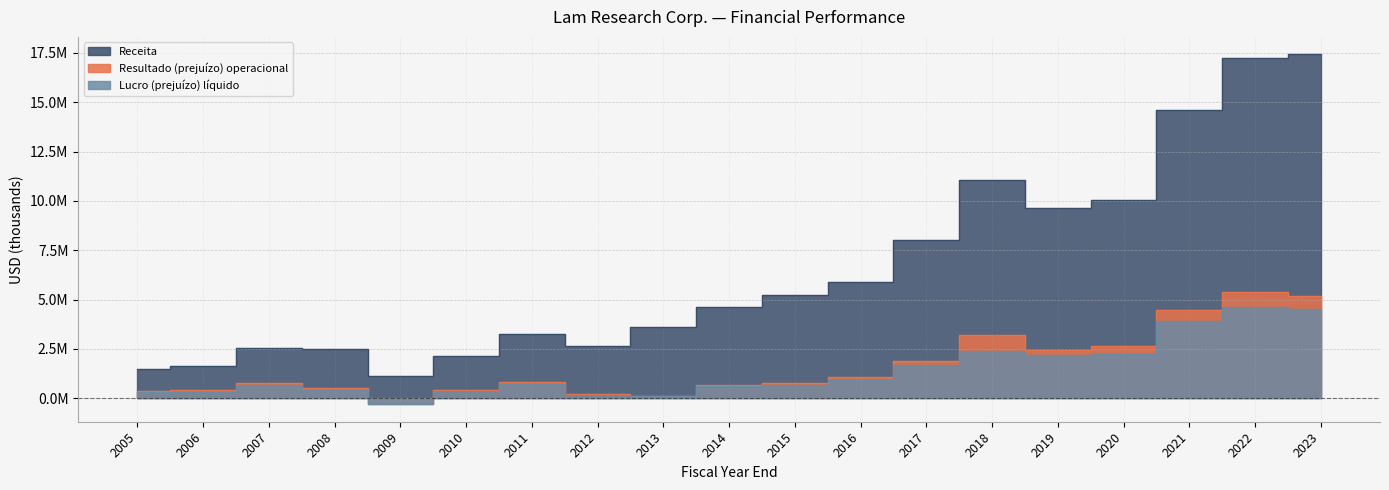

Rank the series by their maximum value, from lowest to highest.

Lucro (prejuízo) líquido, Resultado (prejuízo) operacional, Receita